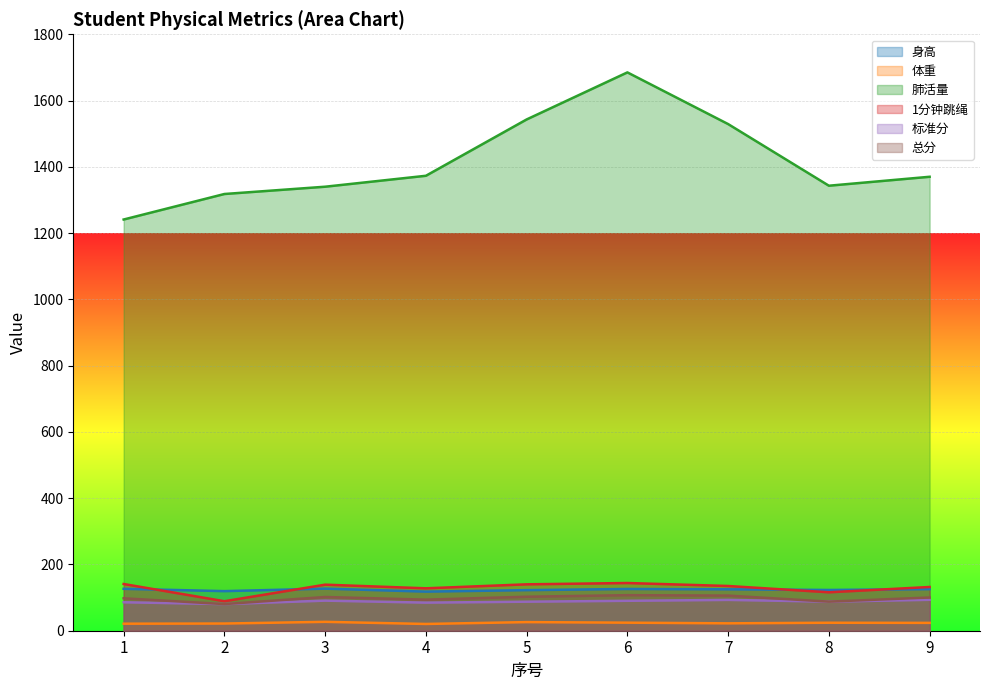

What is the total value across all series at 5?

2021.7